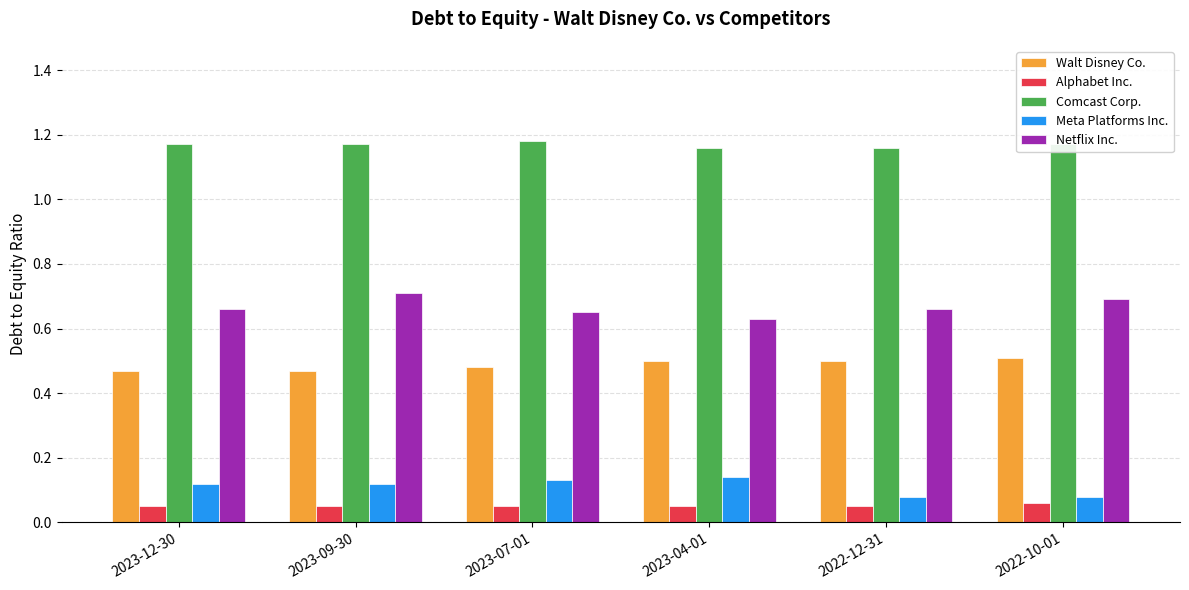

List the series in order of their peak value, lowest first.

Alphabet Inc., Meta Platforms Inc., Walt Disney Co., Netflix Inc., Comcast Corp.